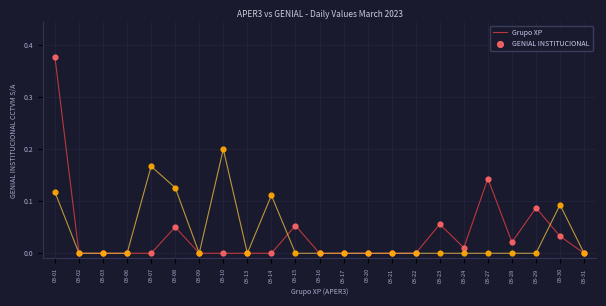

At which category does the chart reach its peak across all series?

03-01